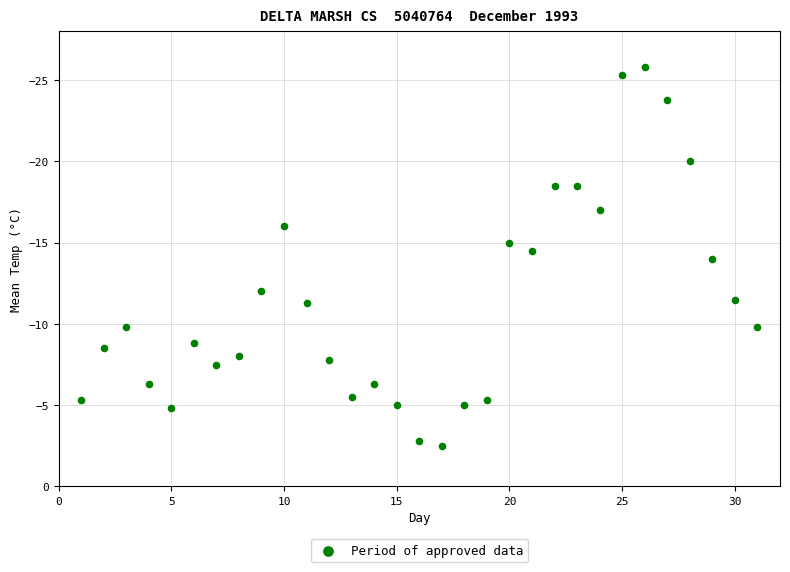

What is the range of Y values (max minus min)?

23.3